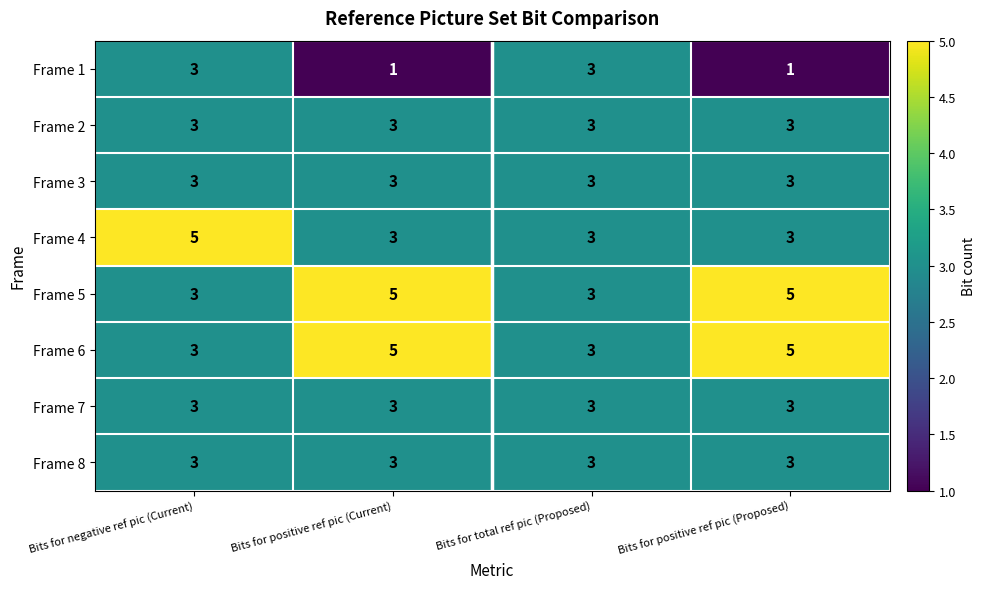

What is the difference between the highest and lowest values at Bits for positive ref pic (Proposed)?

4